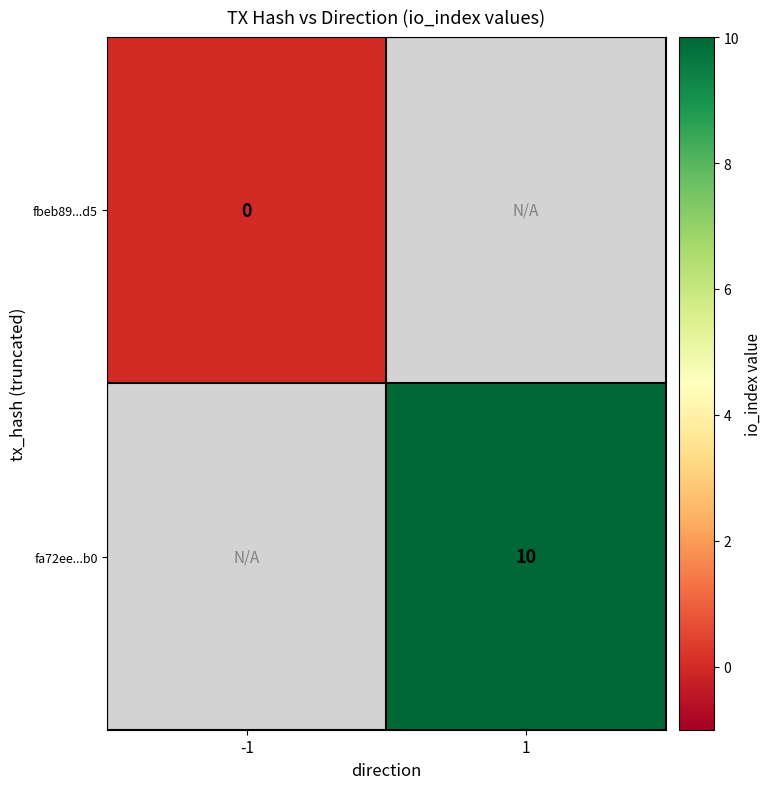

True or false: fa72ee...b0 has a value of 14 at 1.

False